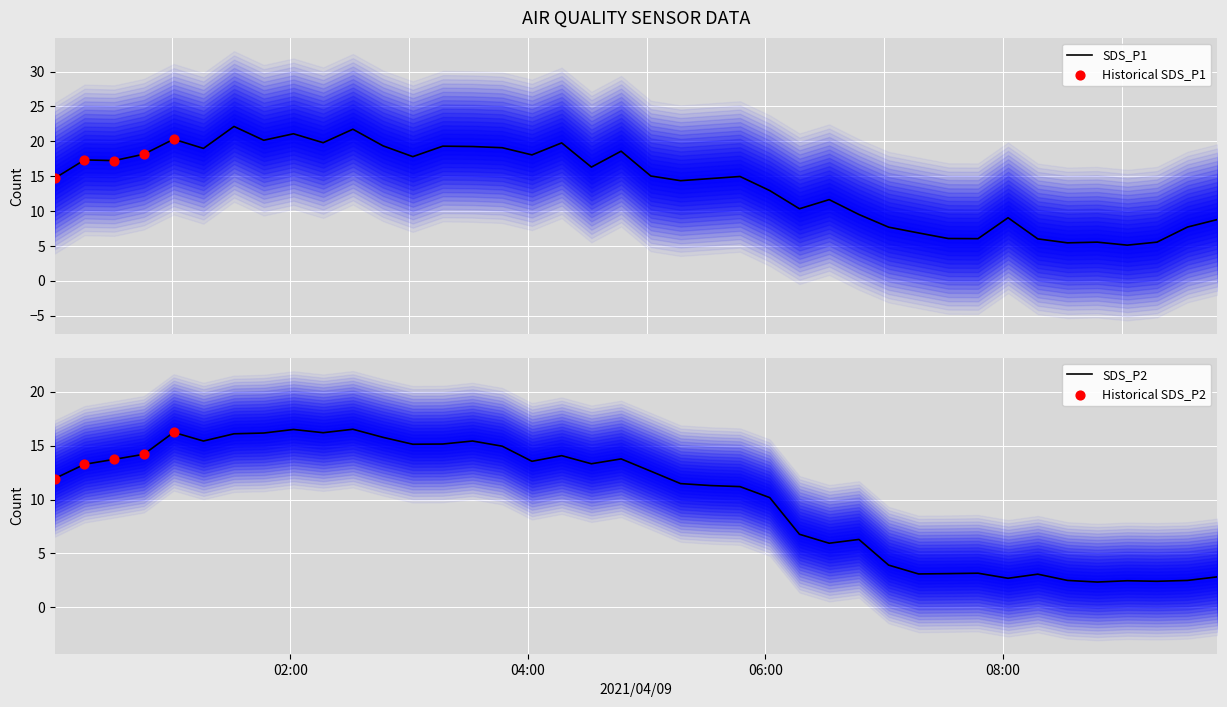

What is the minimum value for SDS_P1?

5.1